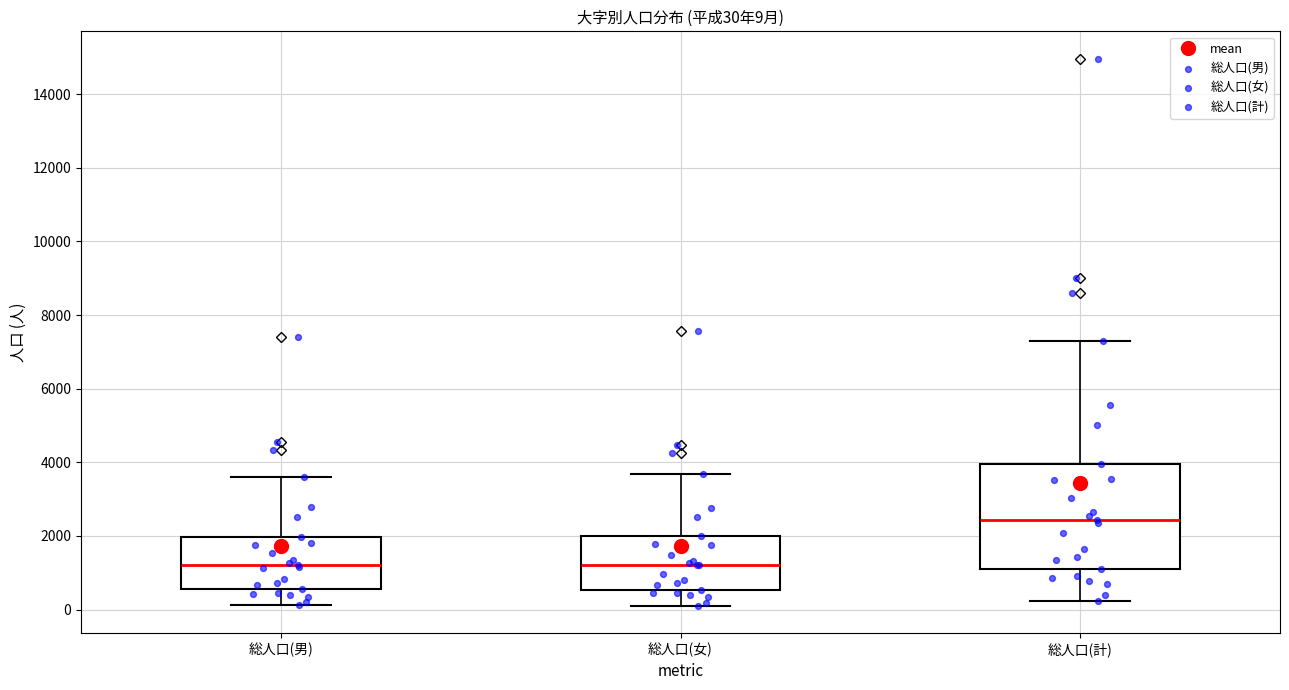

Which box is the tallest, from its lower edge to its upper edge?

総人口(計)